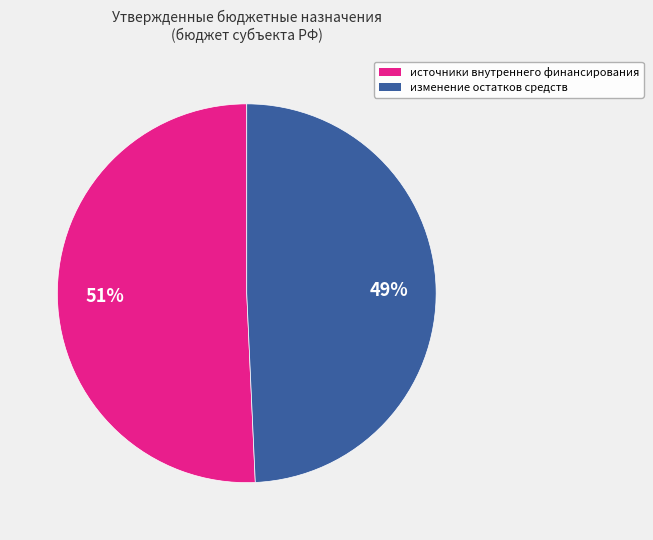

Is there a majority slice in this chart?

Yes